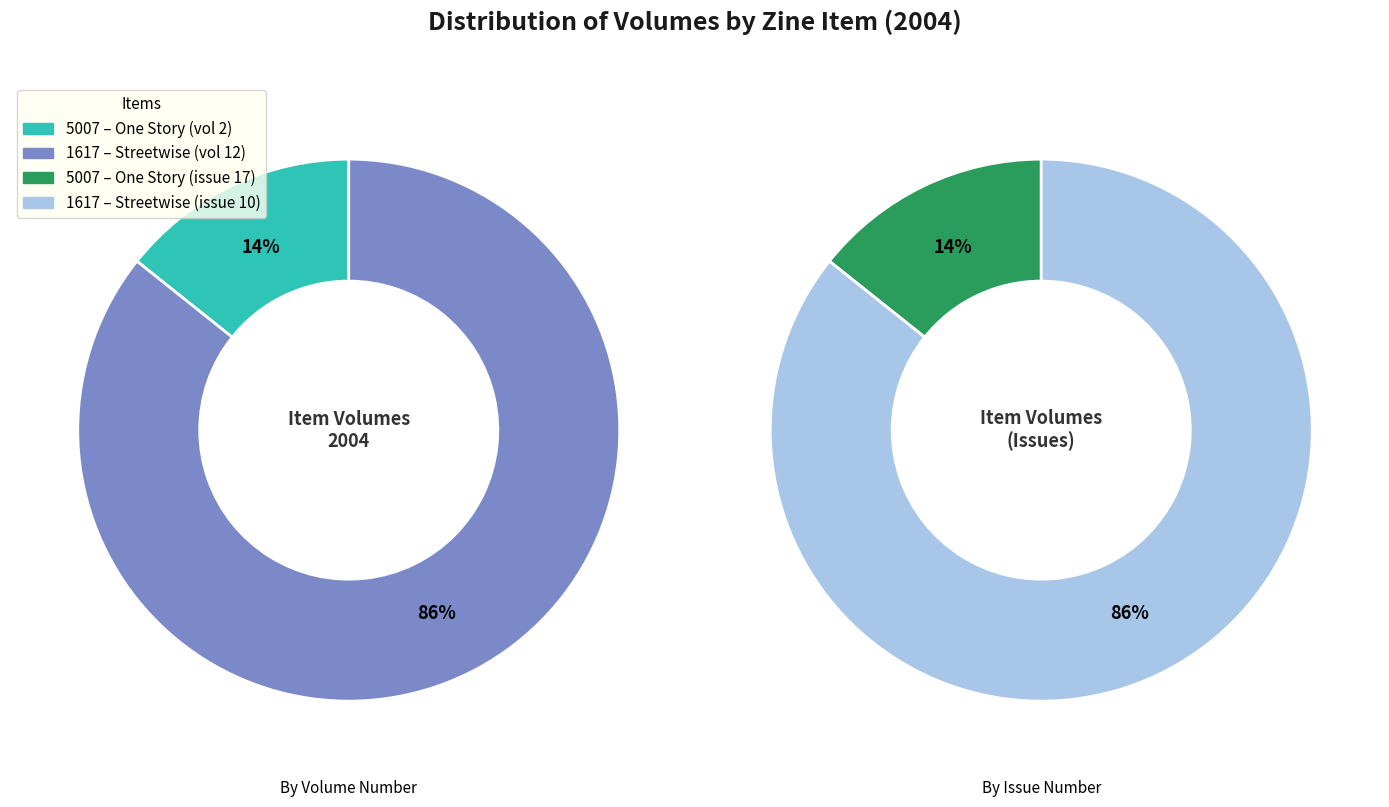

To the nearest percent, what is the average slice percentage?

50%